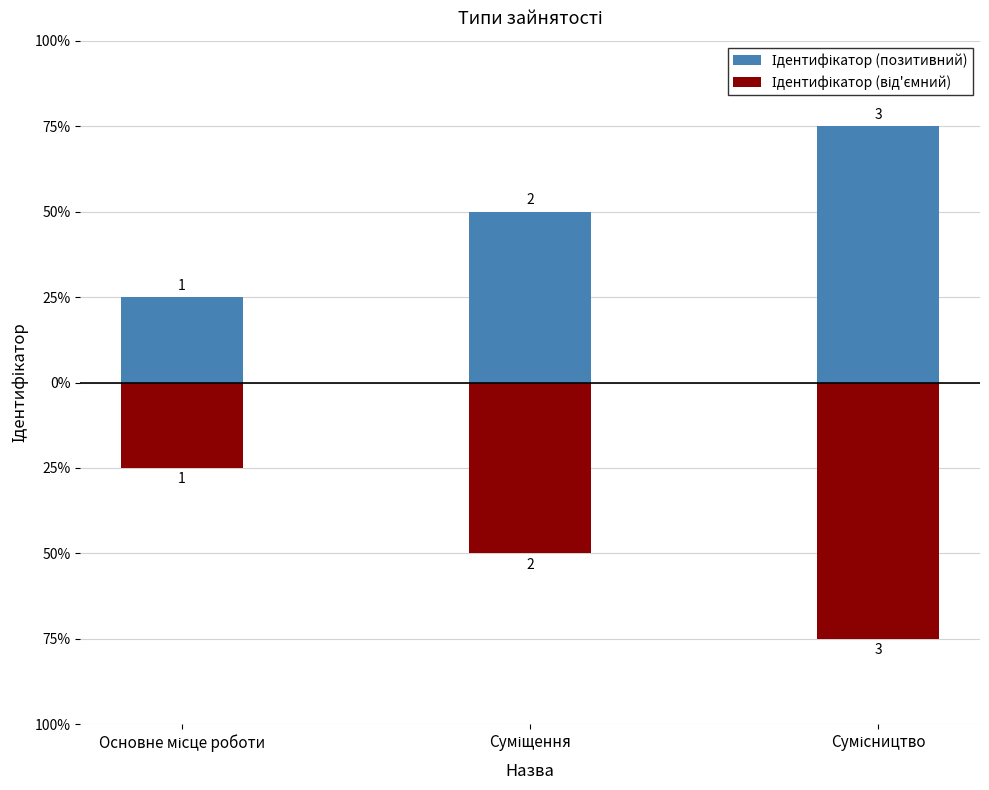

Is it true that Ідентифікатор (позитивний) equals 2 at Основне місце роботи?

False